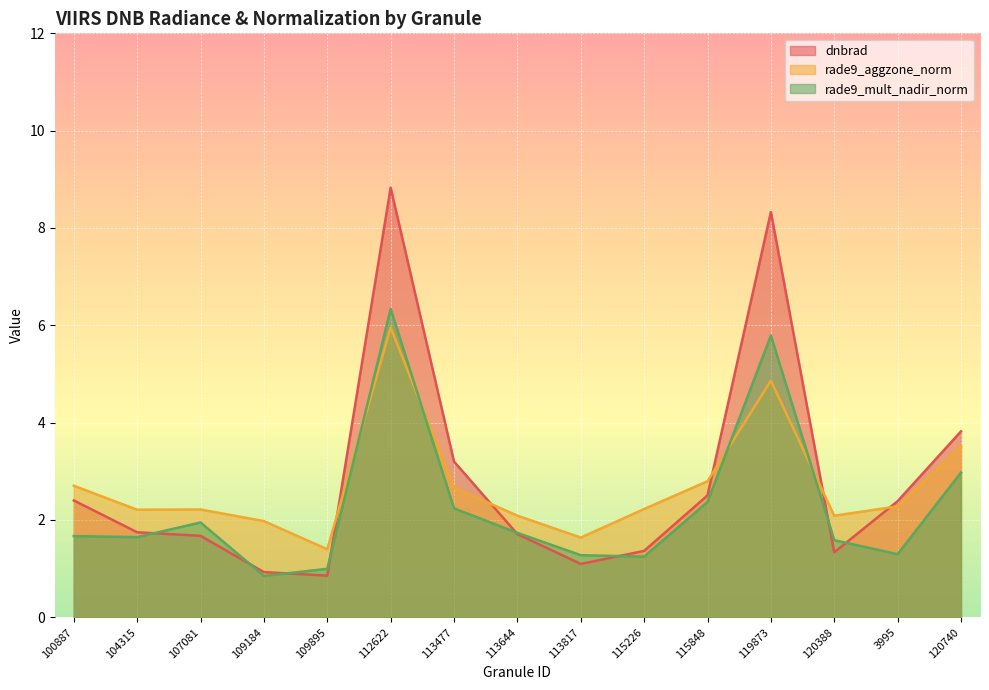

At 109895, list the series in order from largest to smallest.

rade9_aggzone_norm, rade9_mult_nadir_norm, dnbrad